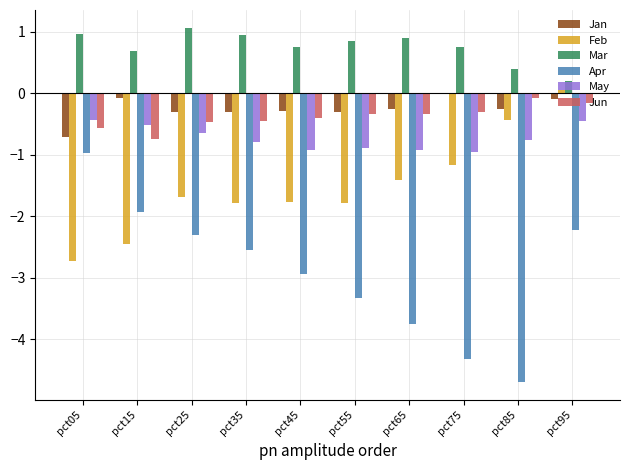

What is the highest value of the Mar series?

1.1